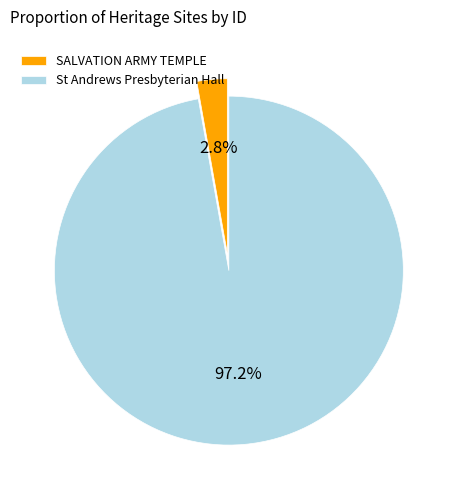

Count the number of slices in the pie.

2